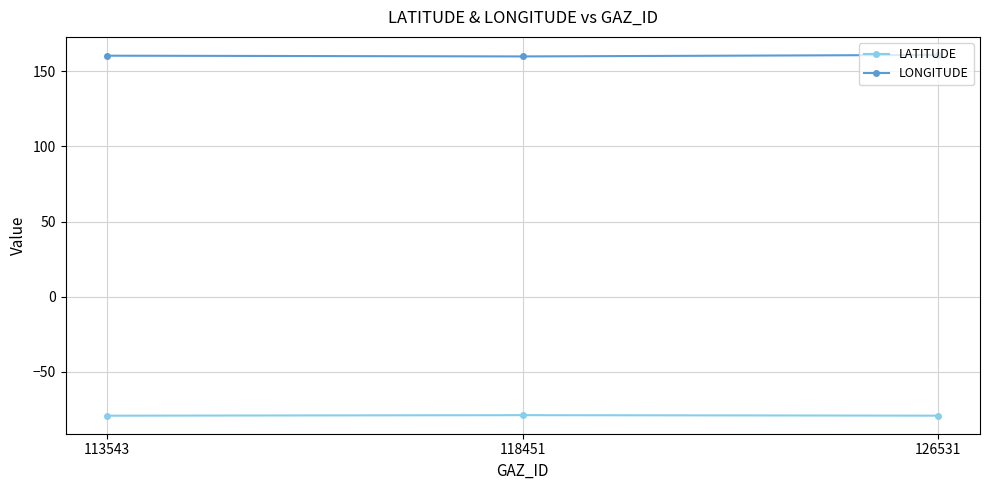

Rank the series at 113543 from lowest to highest value.

LATITUDE, LONGITUDE